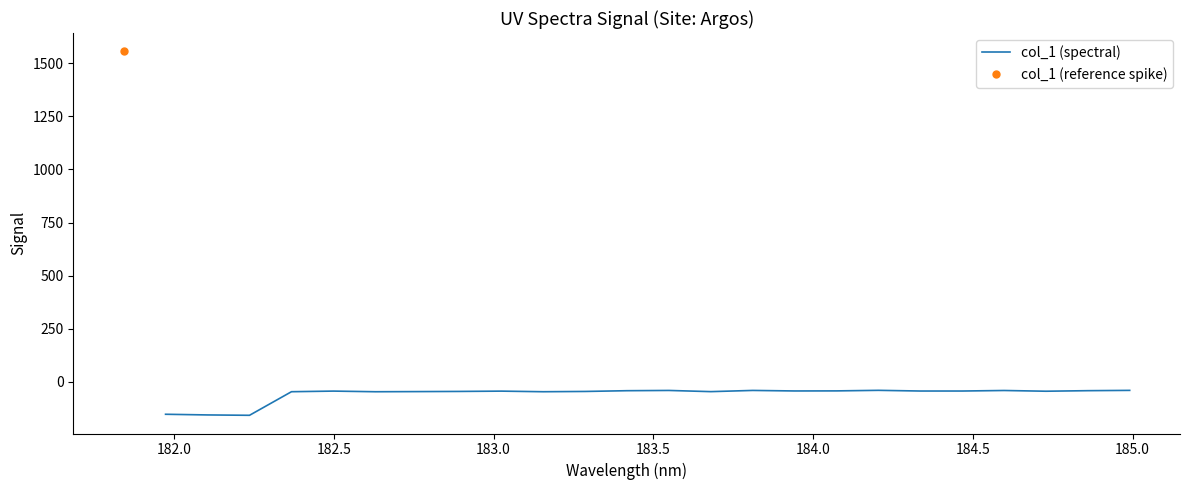

What position from the left is 183.5?

5